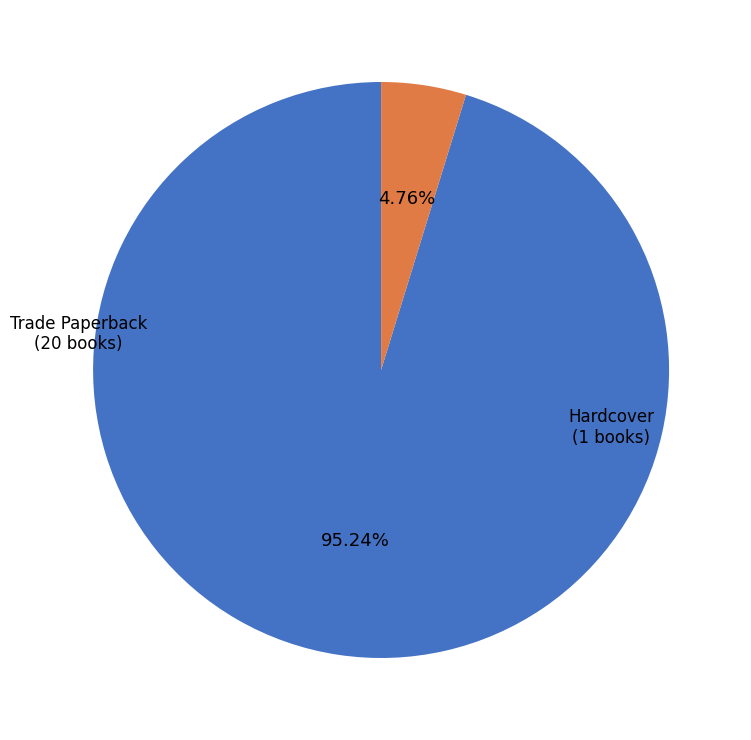

Between Trade Paperback and Hardcover, which is larger?

Trade Paperback